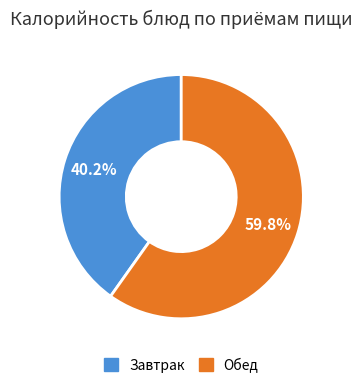

Is there a majority slice in this chart?

Yes